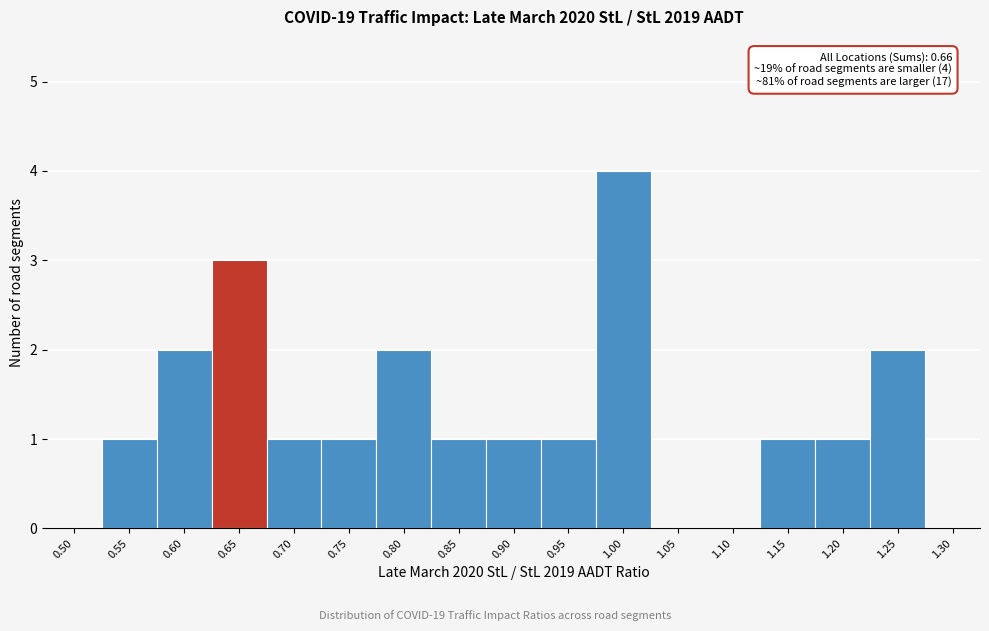

Reading left to right, what are all the values shown in this chart?

0.50=0	0.55=1	0.60=2	0.65=3	0.70=1	0.75=1	0.80=2	0.85=1	0.90=1	0.95=1	1.00=4	1.05=0	1.10=0	1.15=1	1.20=1	1.25=2	1.30=0